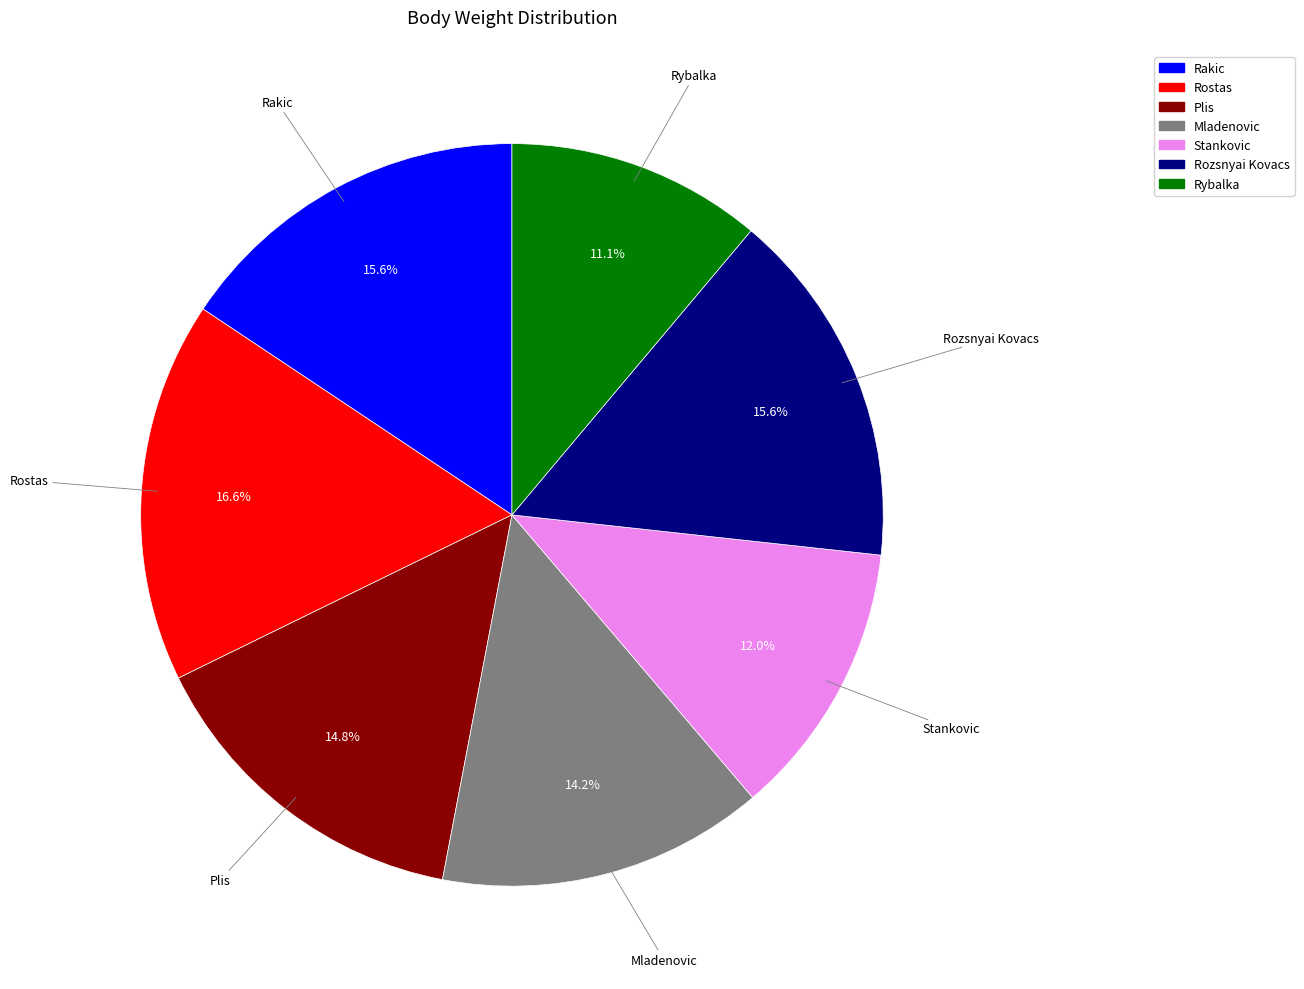

What is the largest slice in the pie chart?

Rostas